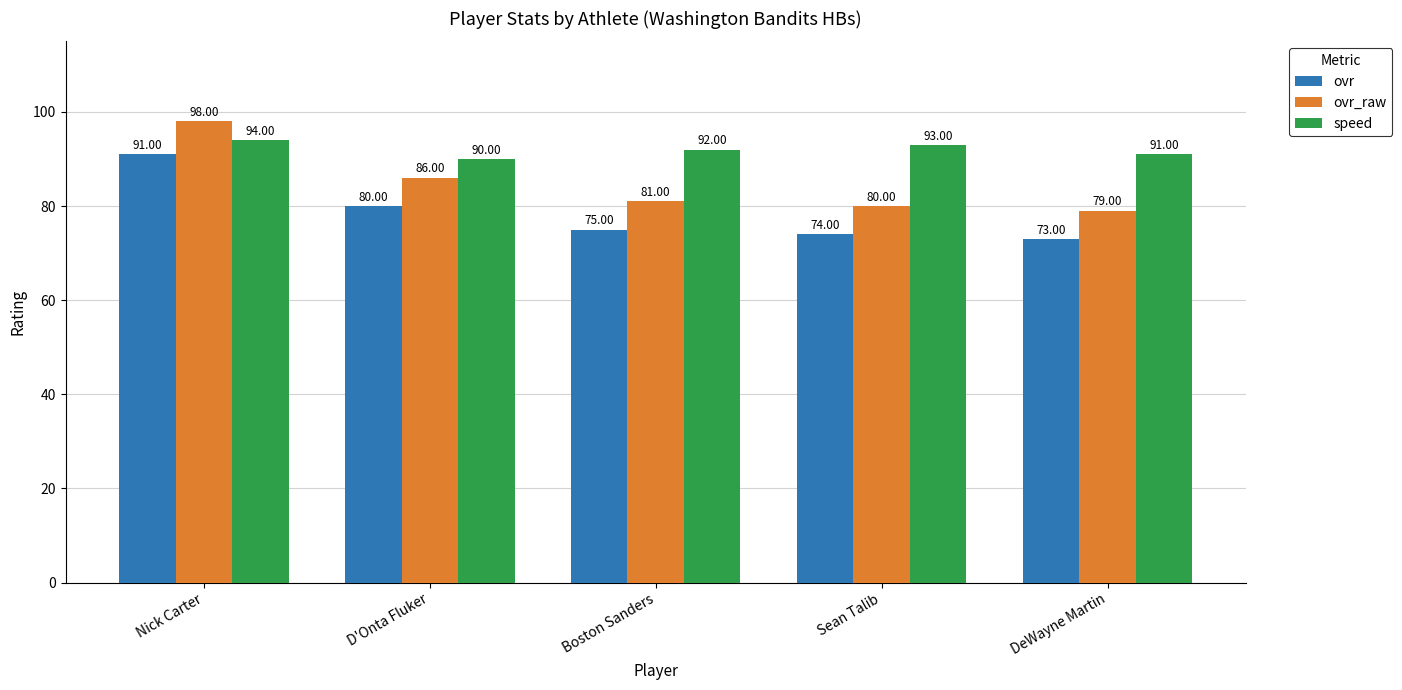

The ovr series shows 91 at Nick Carter. True or false?

True